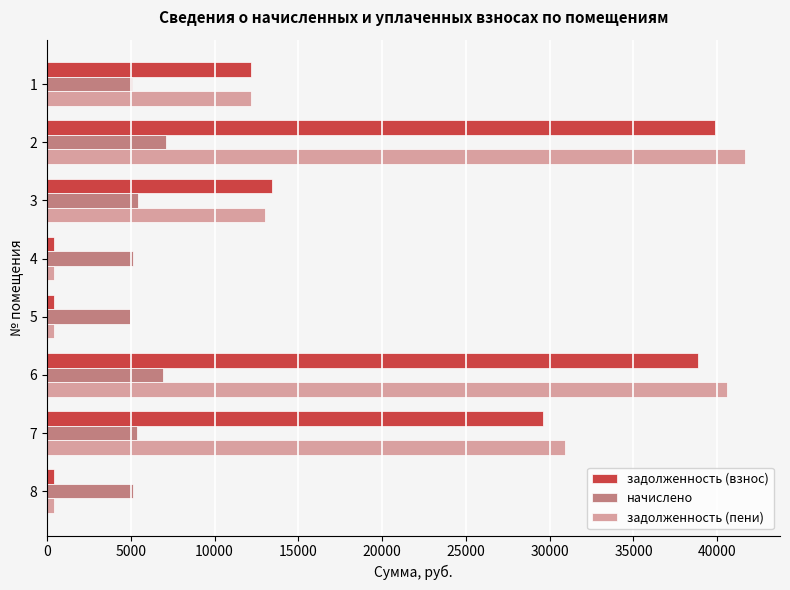

What is the maximum value for начислено?

7116.4